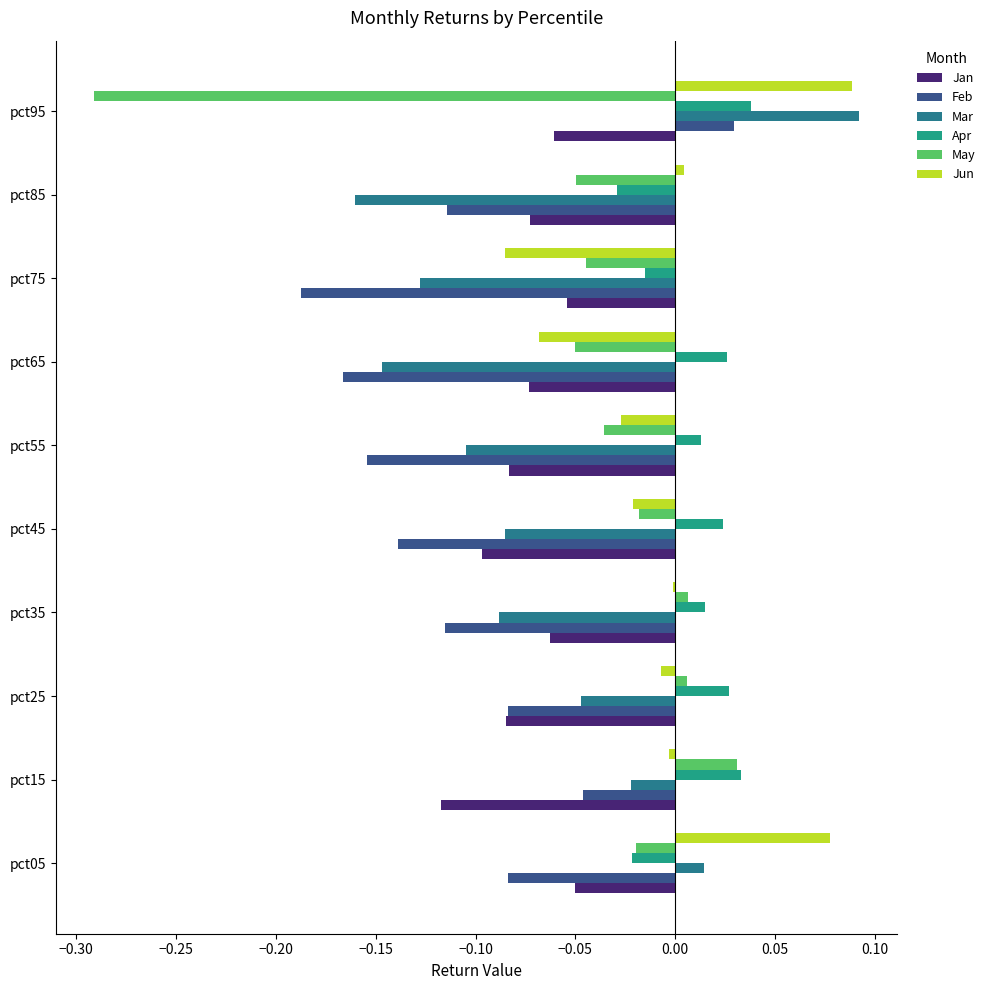

How many data points in Apr are above 0?

7